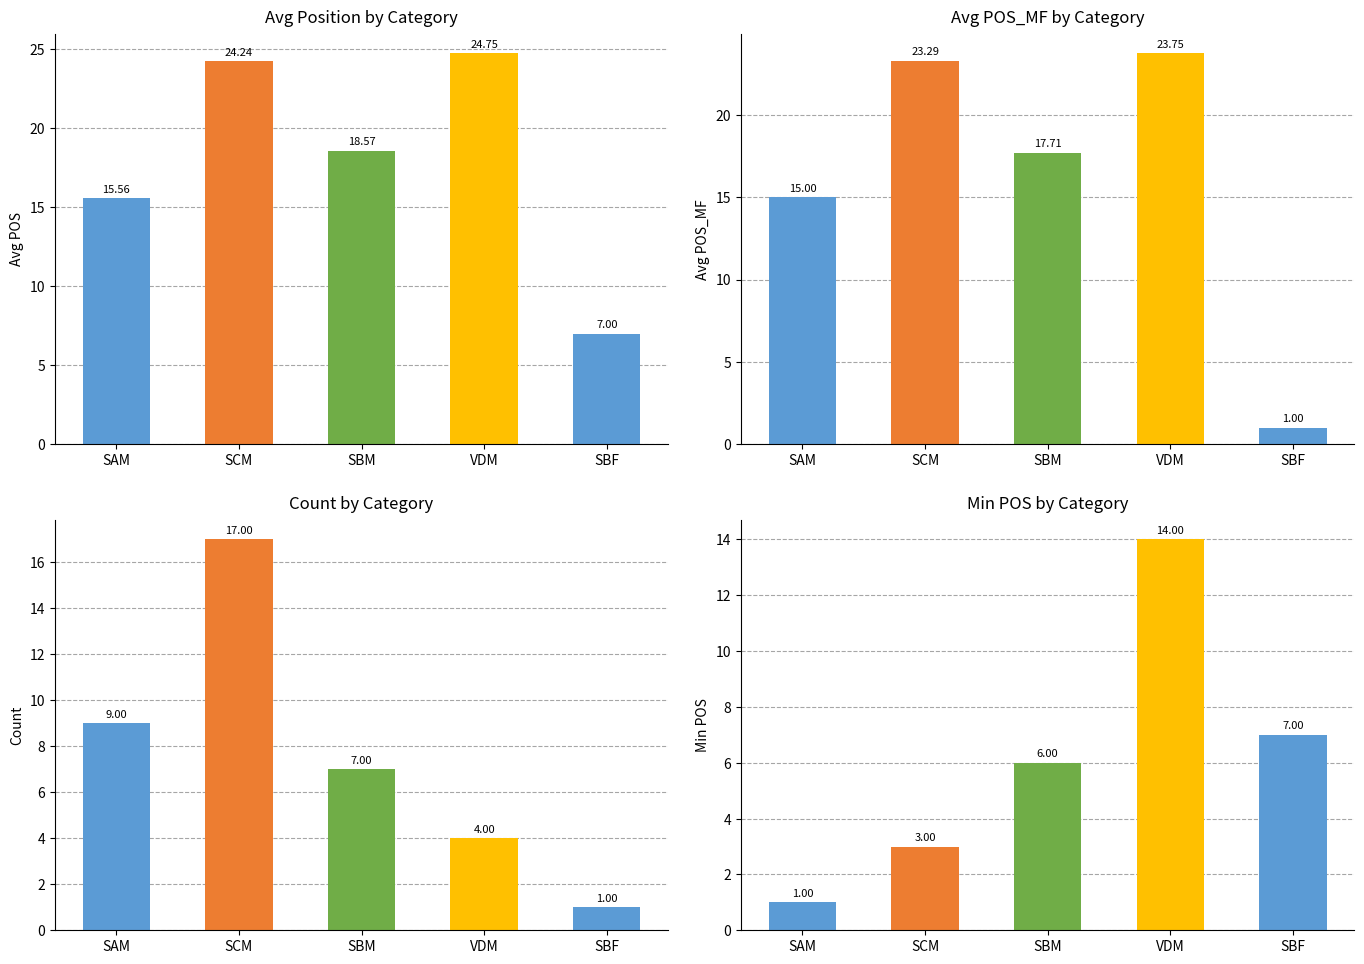

Are the bars grouped side by side (vs. stacked)?

Yes